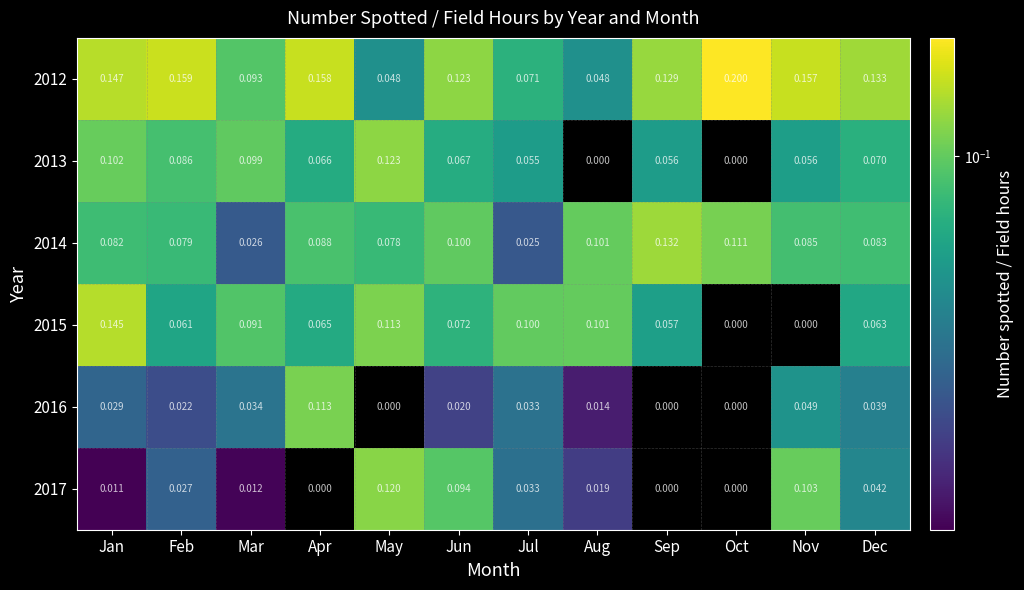

Which series has the largest total across all categories?

2012